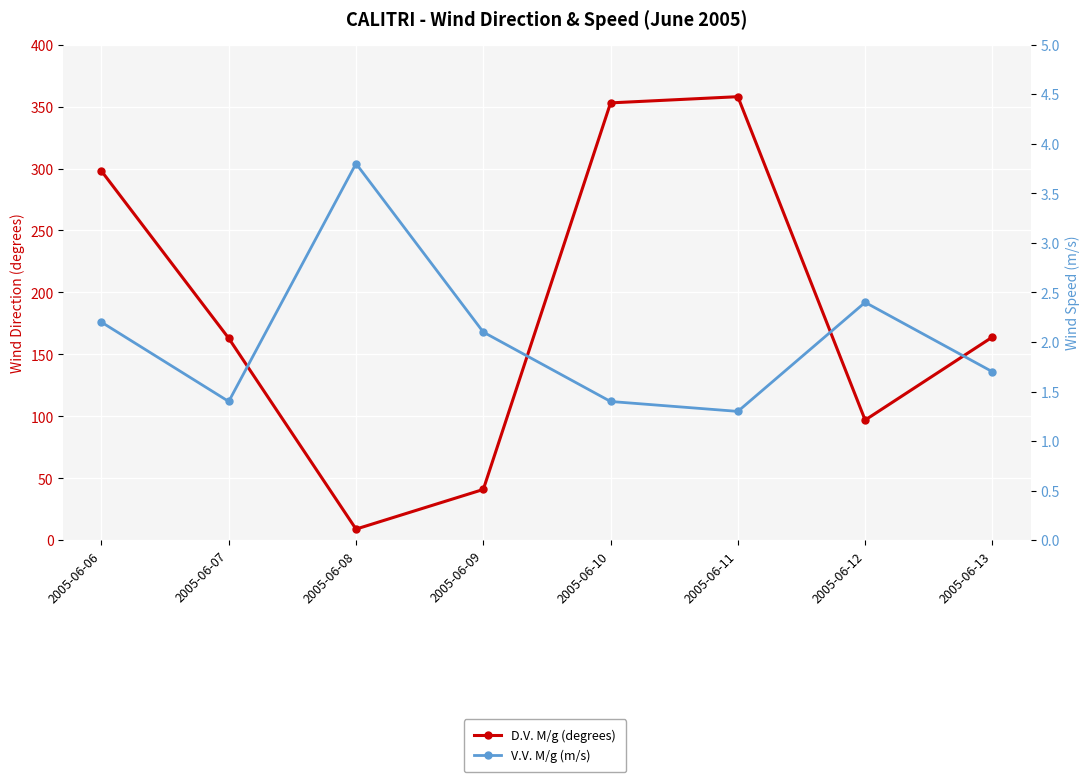

Which series has the largest range (max minus min)?

D.V. M/g (degrees)